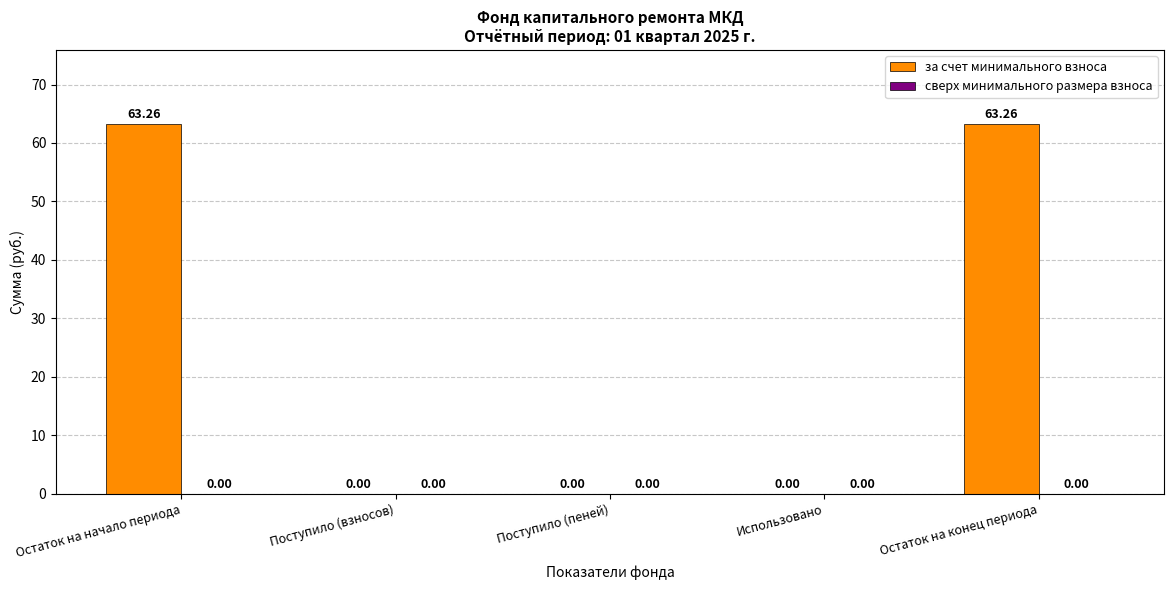

What is the sum of all values?

126.5